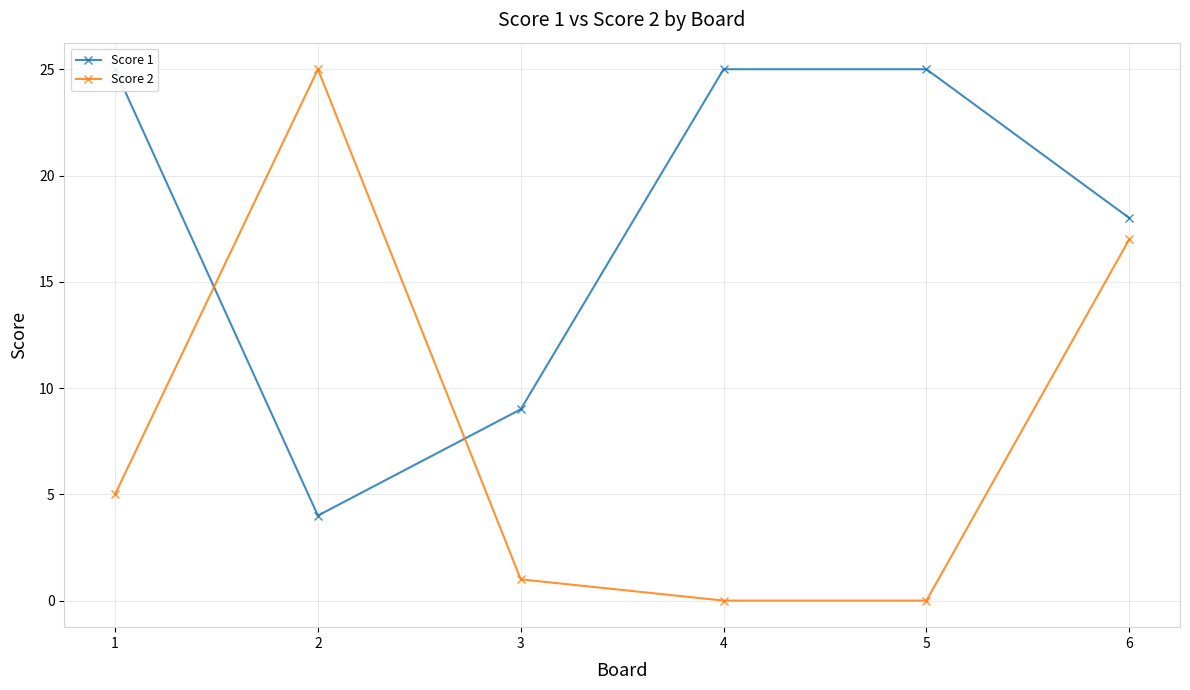

After their last crossing, which series has the higher values: Score 2 or Score 1?

Score 1